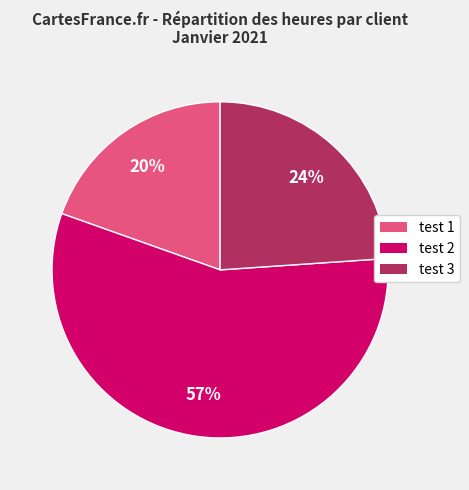

The test 3 slice represents 12% of the pie. True or false?

False